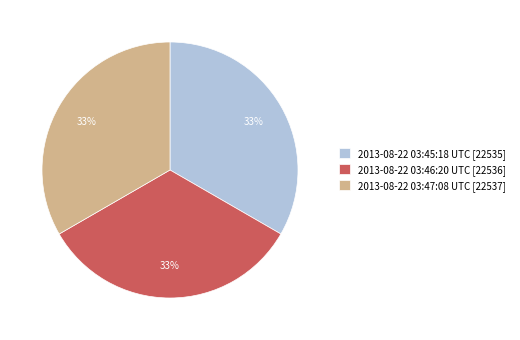

To the nearest percent, what is the average slice percentage?

33%